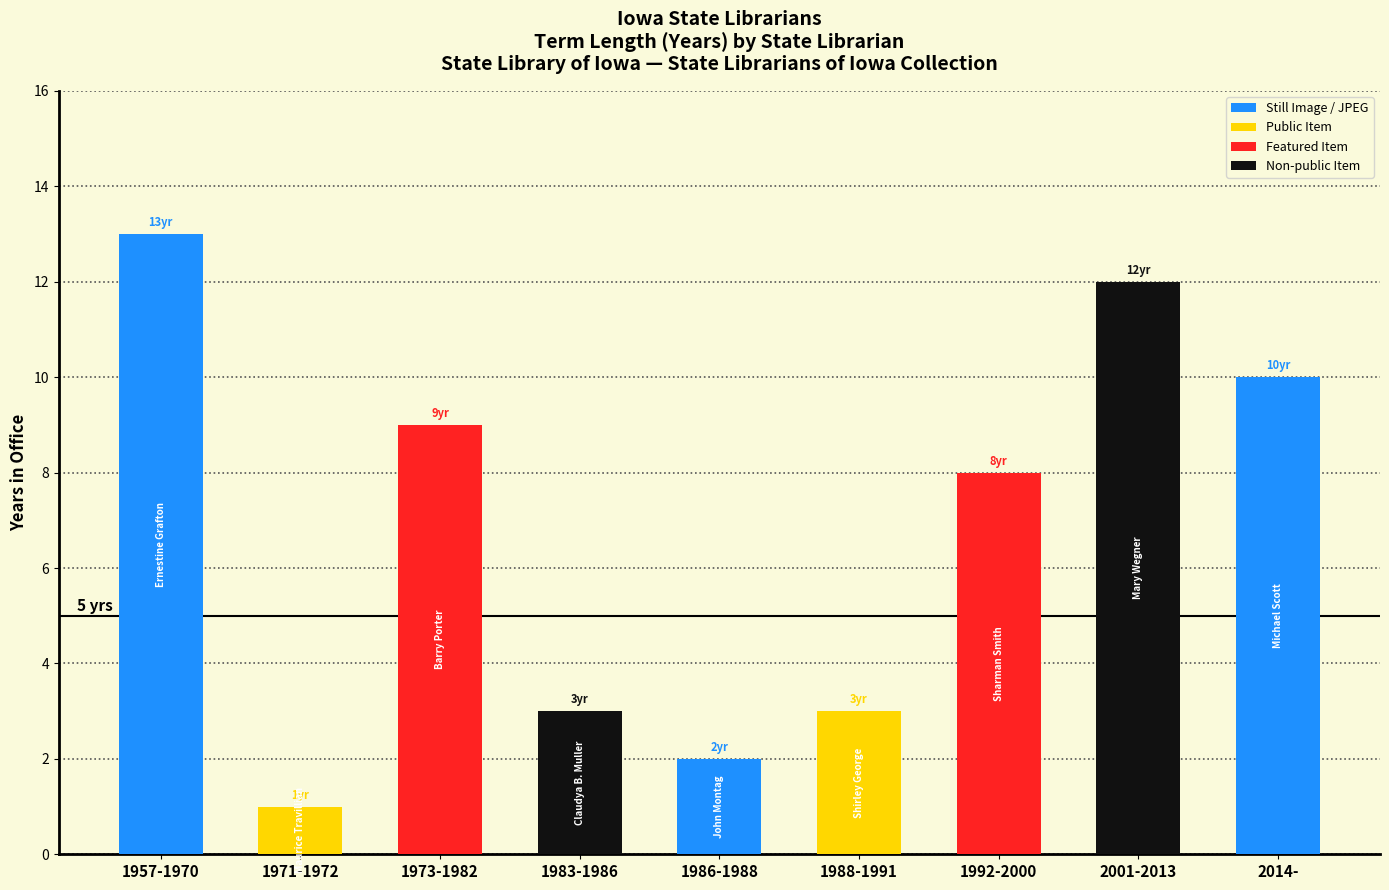

What is the label of the 1st bar from the right?

2014-